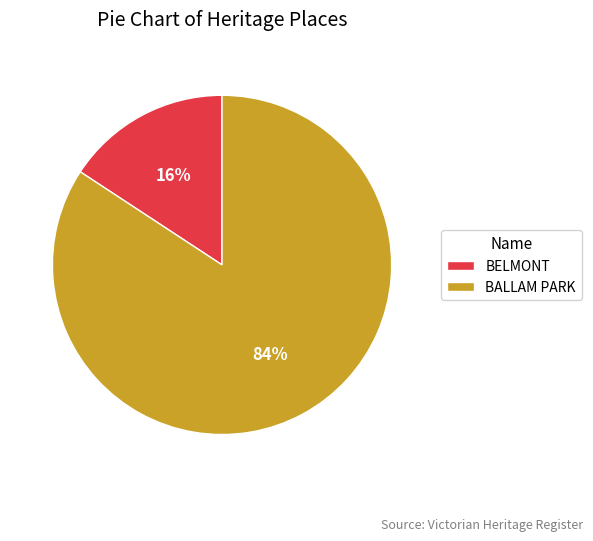

Rank the categories by value from lowest to highest.

BELMONT, BALLAM PARK